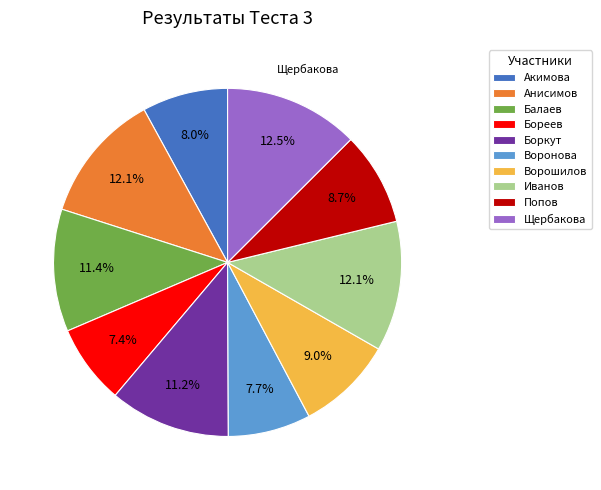

What percentage do Балаев and Попов together represent?

20.1%